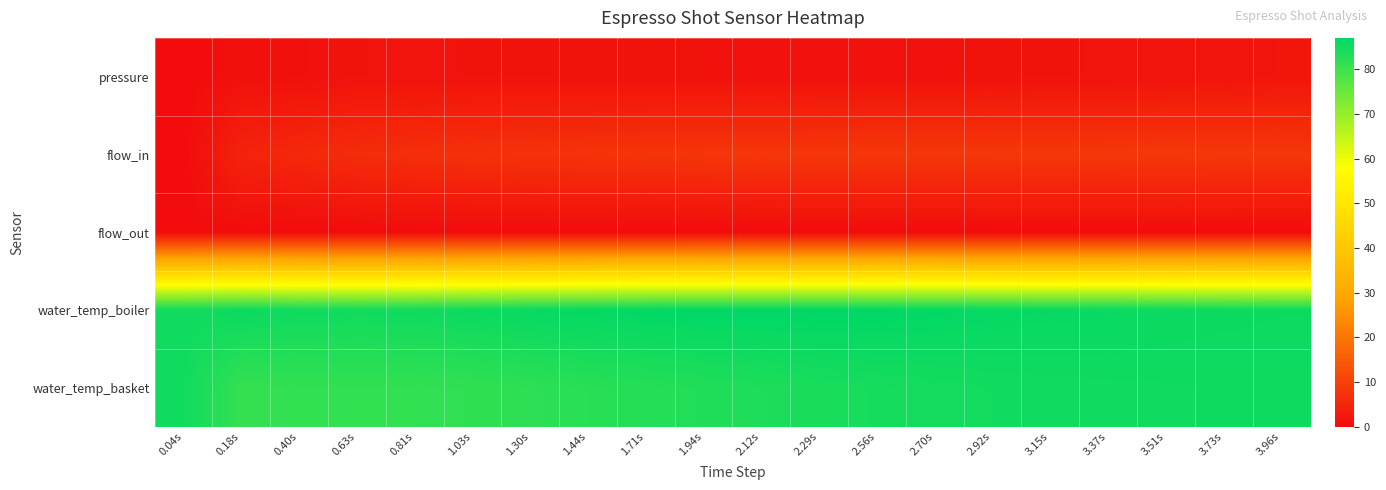

Rank the series by their maximum value, from highest to lowest.

water_temp_boiler, water_temp_basket, flow_in, pressure, flow_out